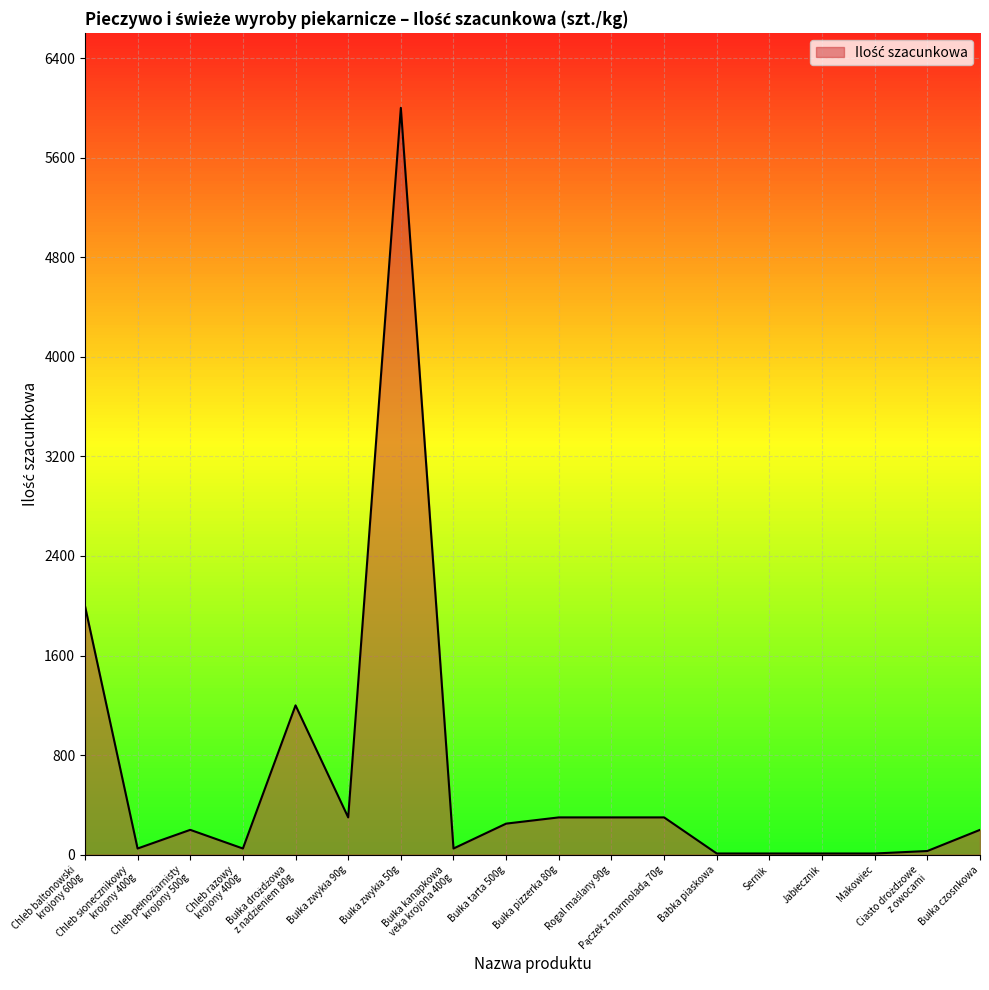

What is the greatest value displayed?

6000